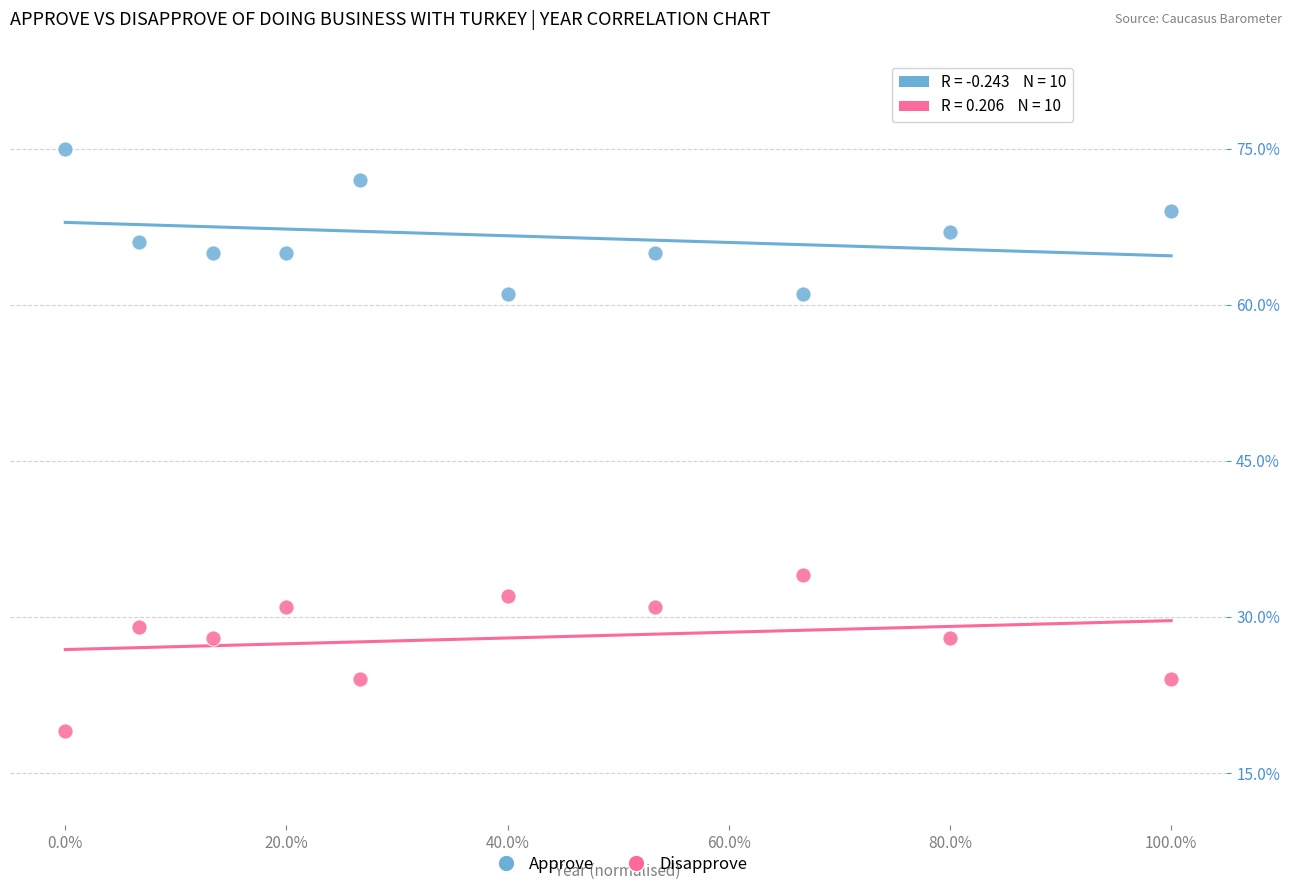

Which series contains the highest Y value?

Approve